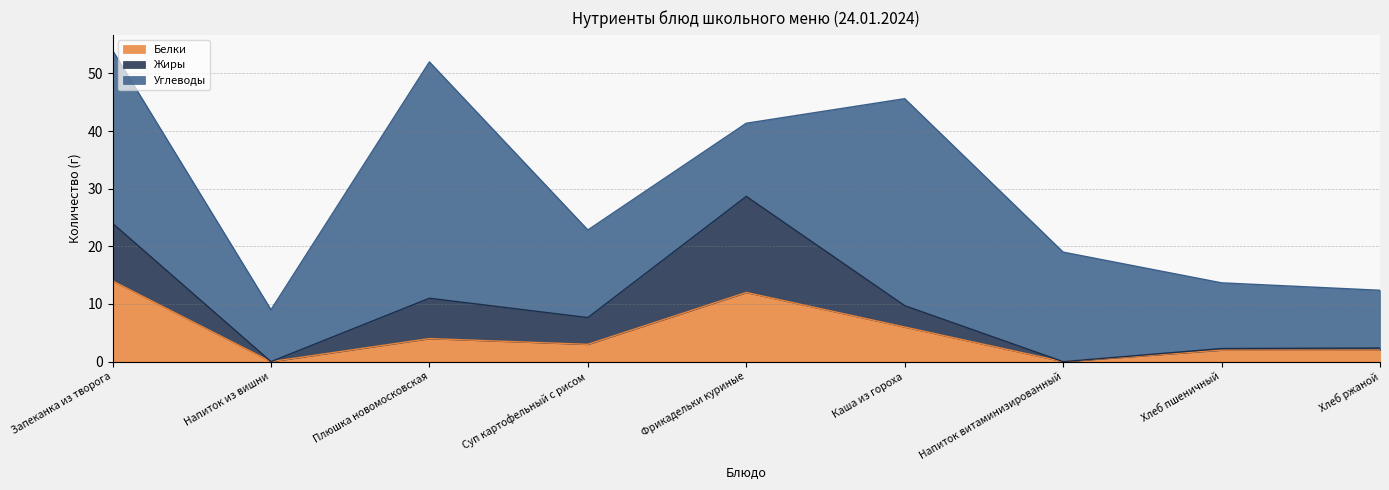

What is the average value of the Жиры series?

4.7